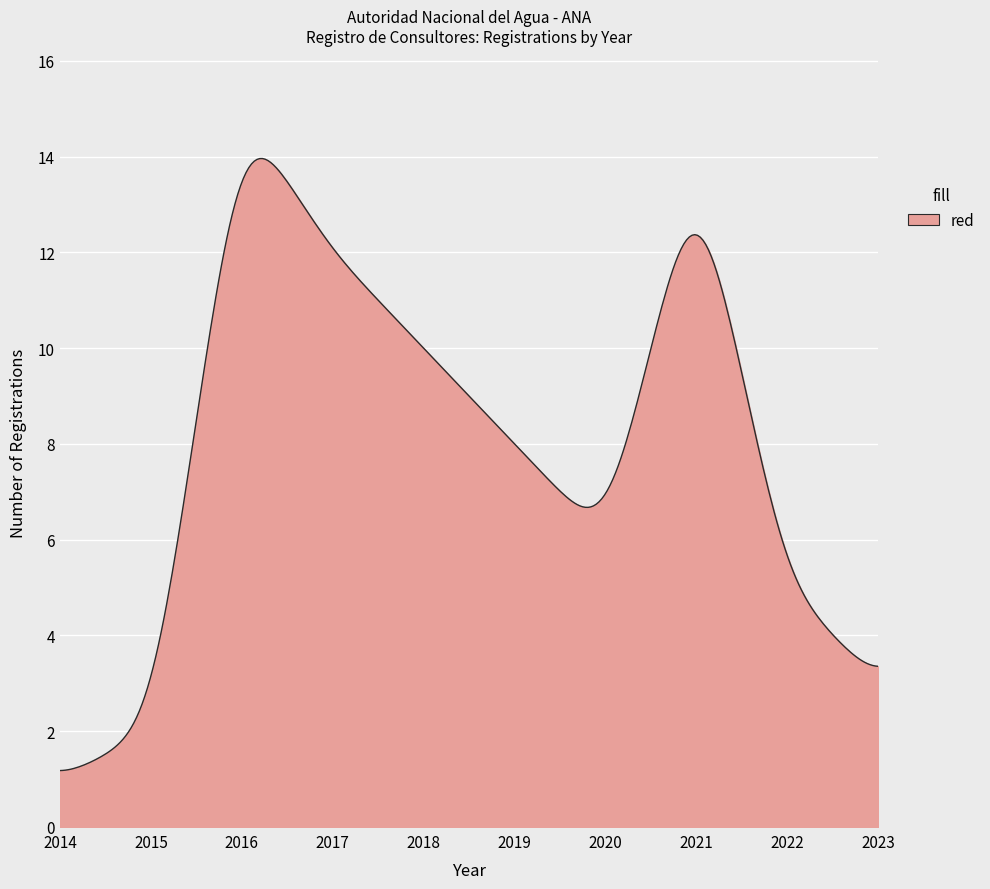

What is the minimum value shown in the chart?

1.2